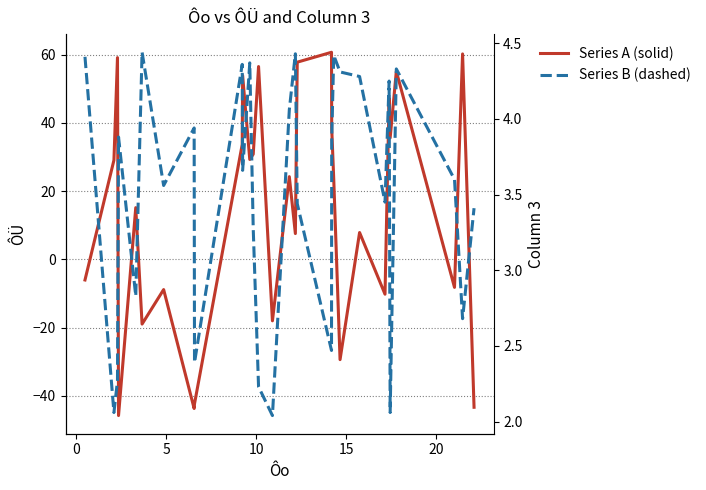

True or false: Series A (solid) has more than 2 interior local peaks.

True